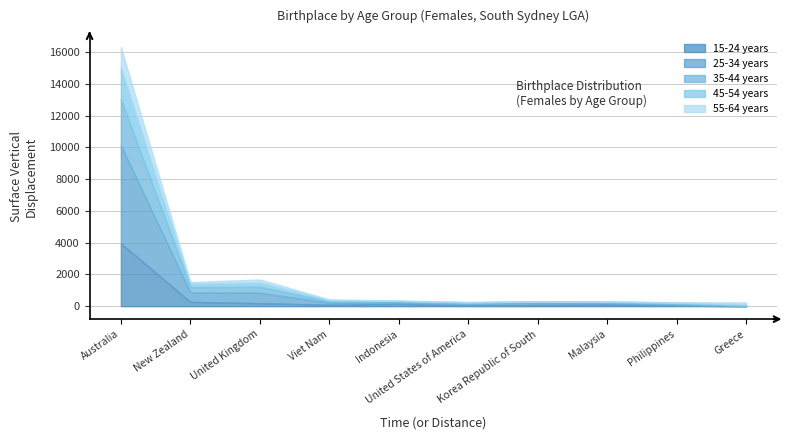

Is the value of 25-34 years at Viet Nam greater than the value of 35-44 years at United Kingdom?

No